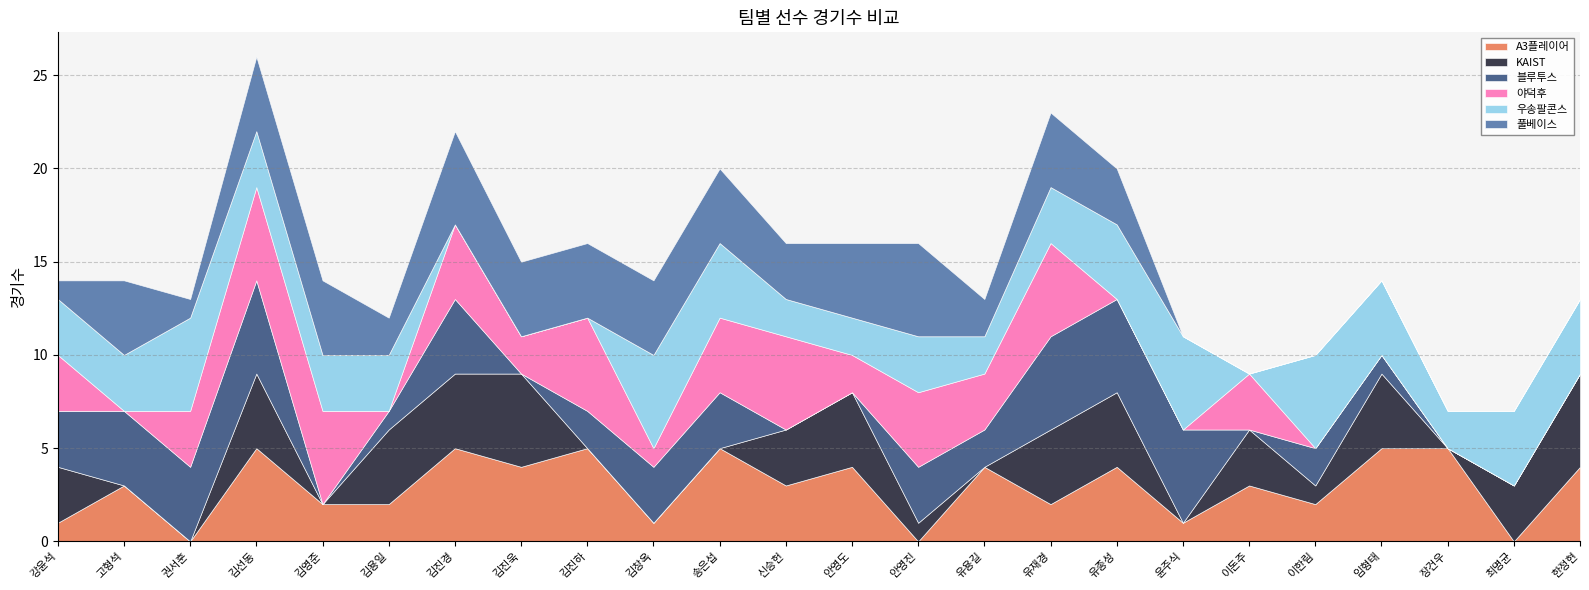

What is the sum of all 우송팔콘스 values?

69